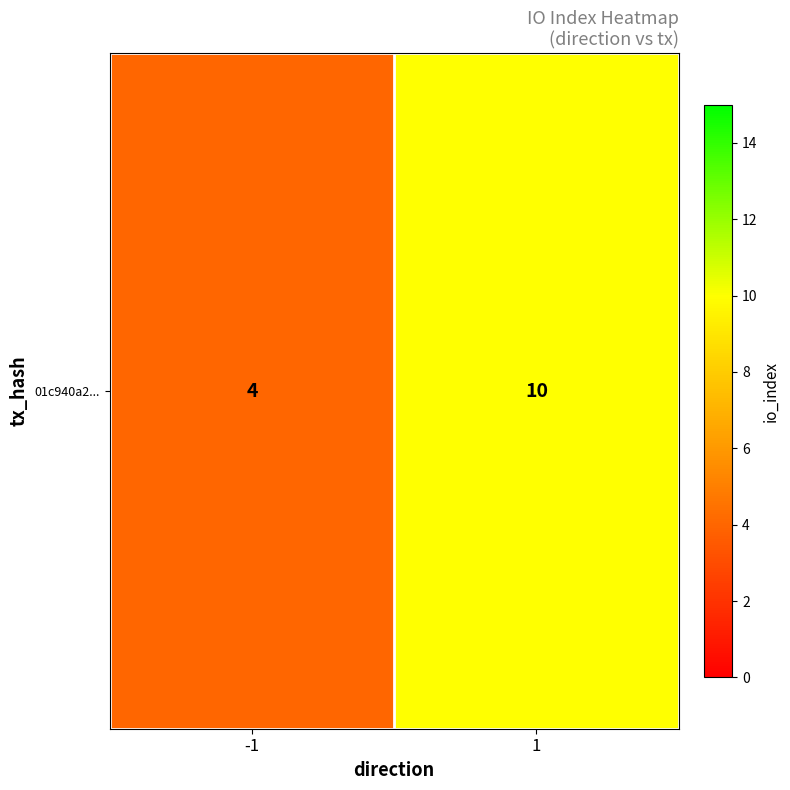

What is the approximate value at -1?

4